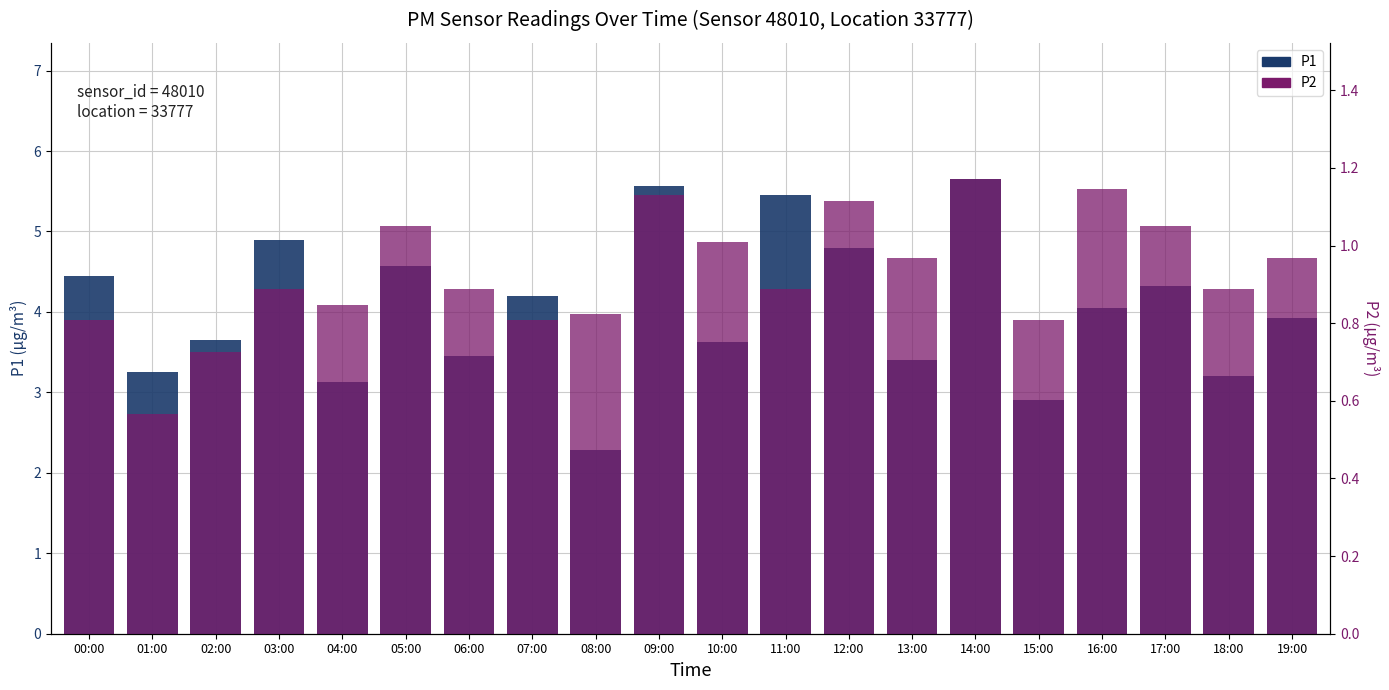

At which label is P2 closest to 4?

08:00